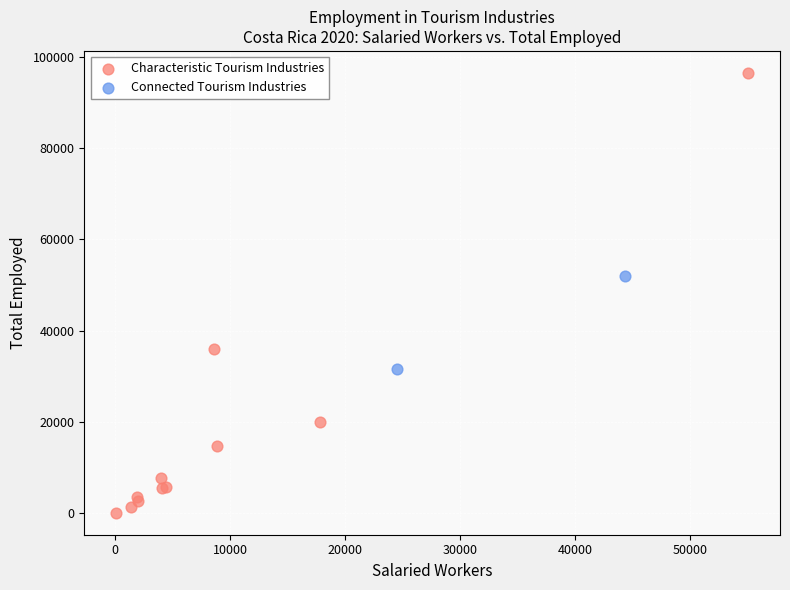

Which series contains the highest Y value?

Characteristic Tourism Industries